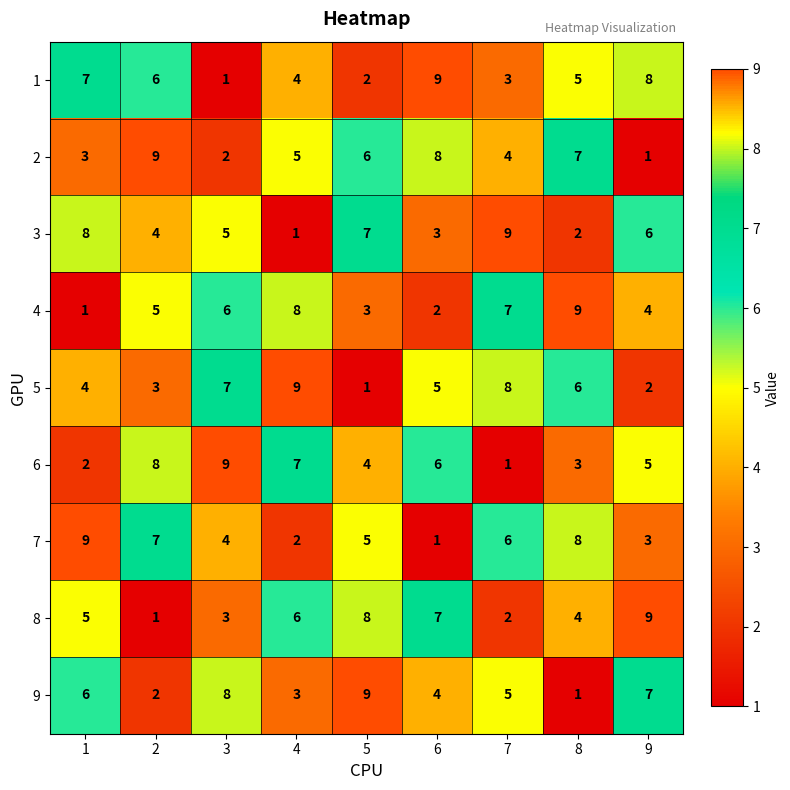

What is the total value across all series at 3?

45